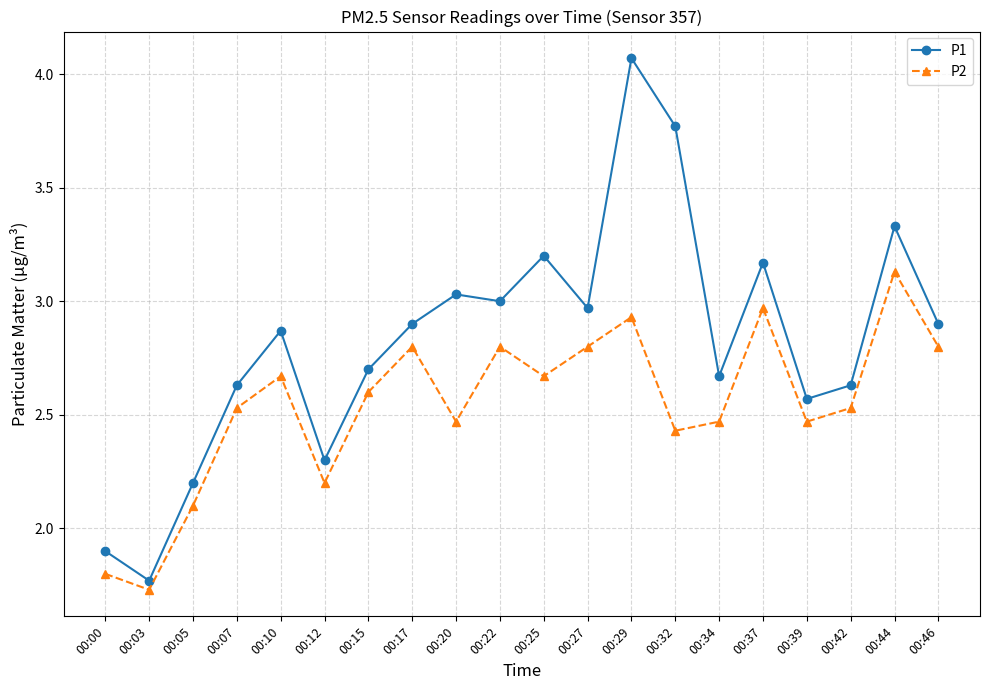

What is the value of the P1 point at the 1st from the left?

1.9